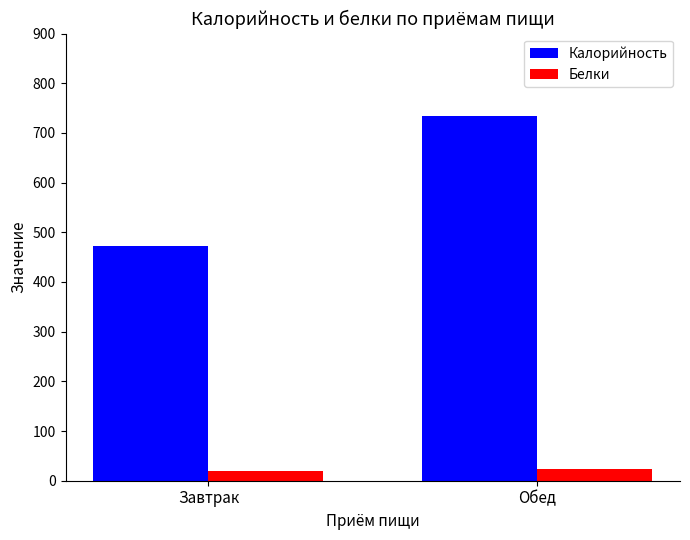

What is the difference between the maximum and minimum values in the Белки series?

3.8